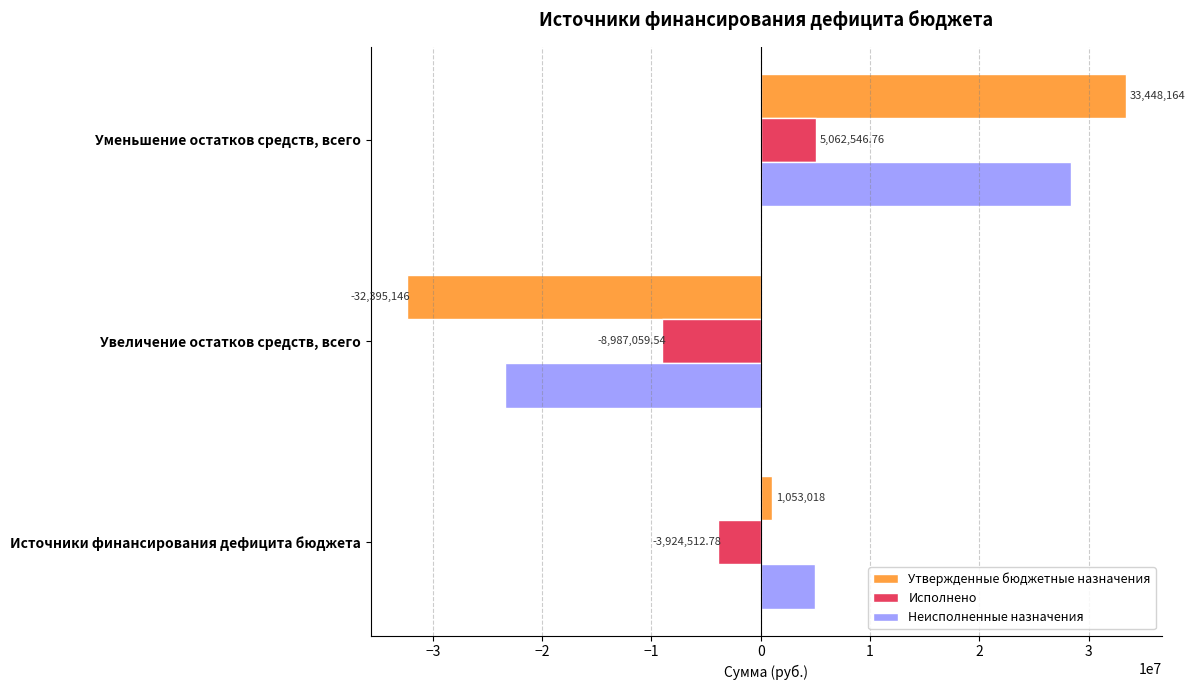

What is the average value of the Утвержденные бюджетные назначения series?

702012.0